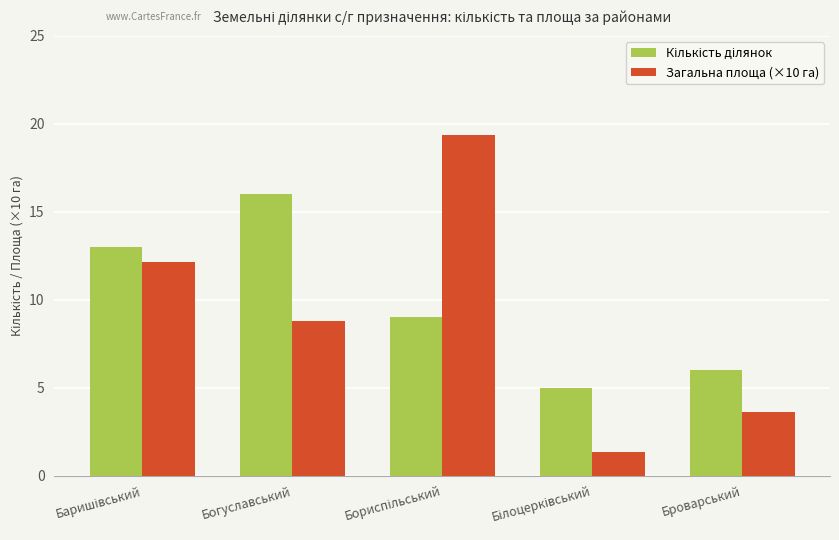

What is the maximum value for Загальна площа (×10 га)?

19.4